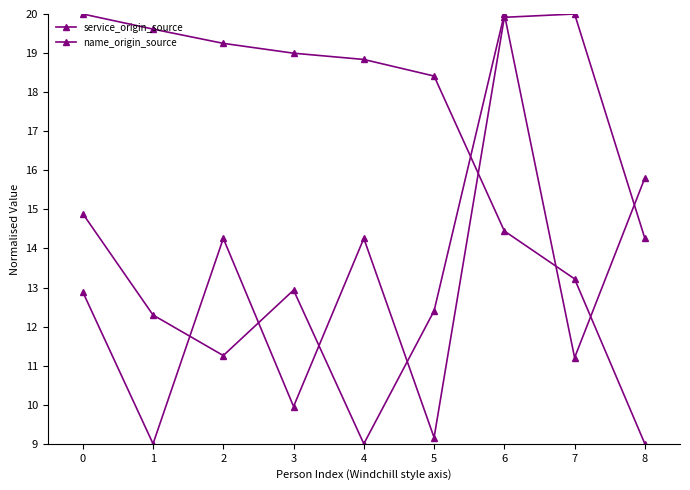

The value of service_origin_source at 7 is 15.9. True or false?

False